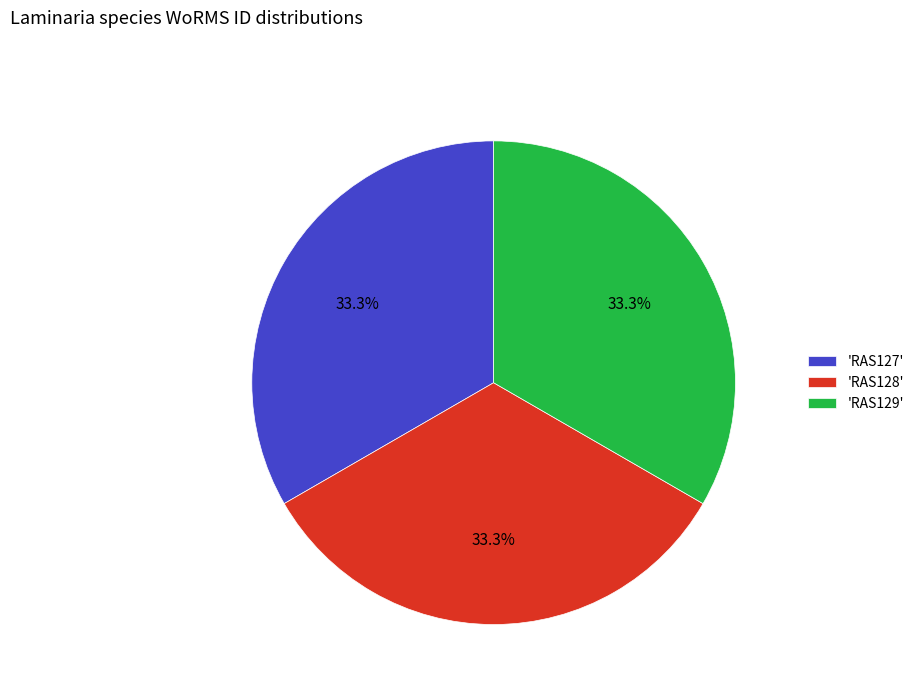

Approximately how many times larger is the value at 'RAS129' compared to 'RAS128'?

1.0